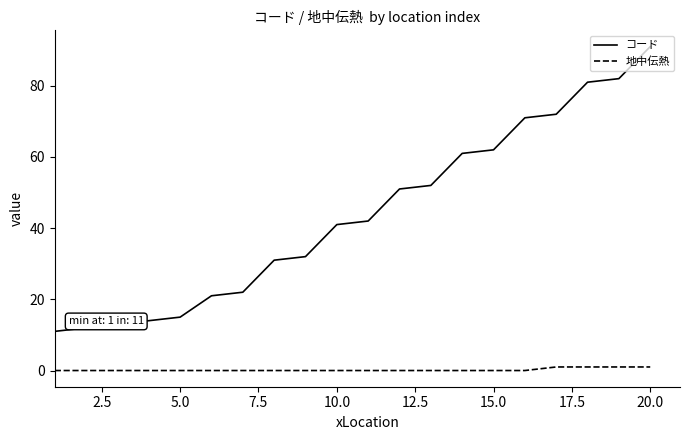

Which series has the widest spread of values?

コード